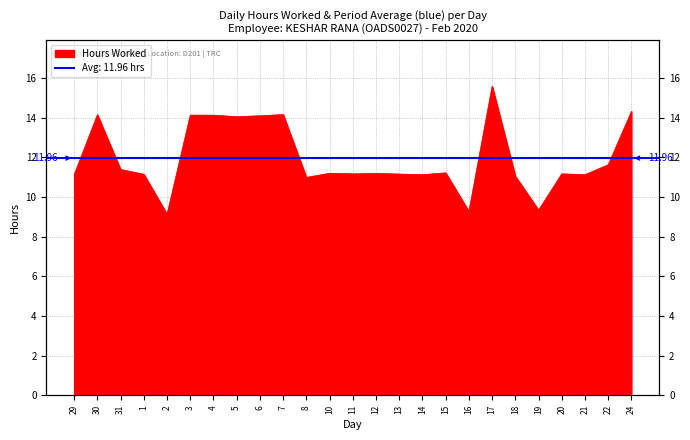

Which has a higher value, 11 or 31?

31